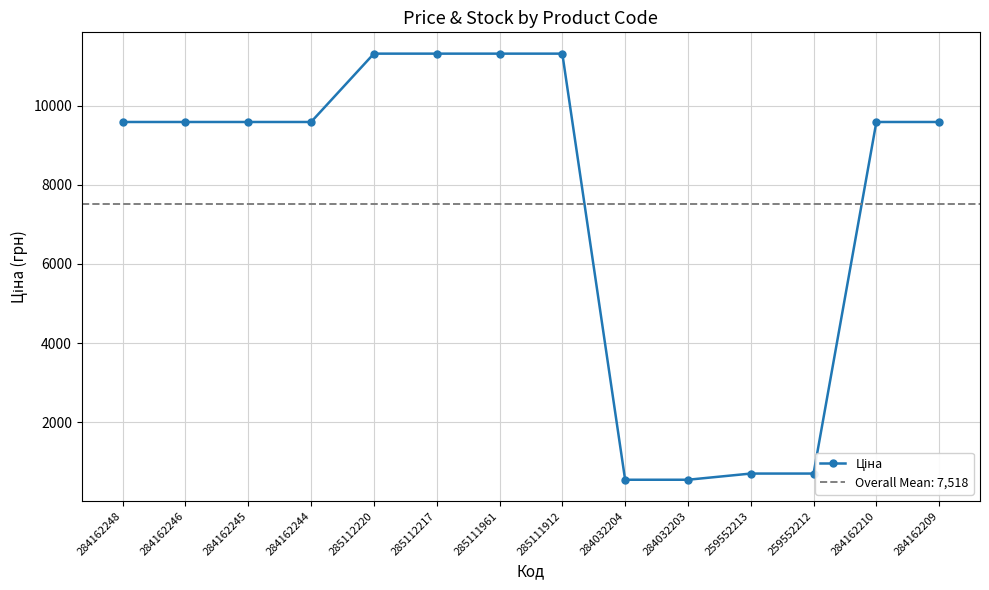

What is the label of the 10th point from the right?

285112220